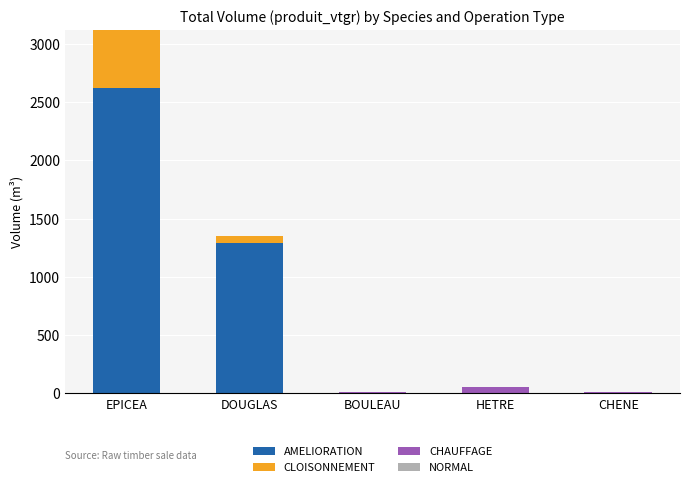

What is the highest value of the AMELIORATION series?

2622.5